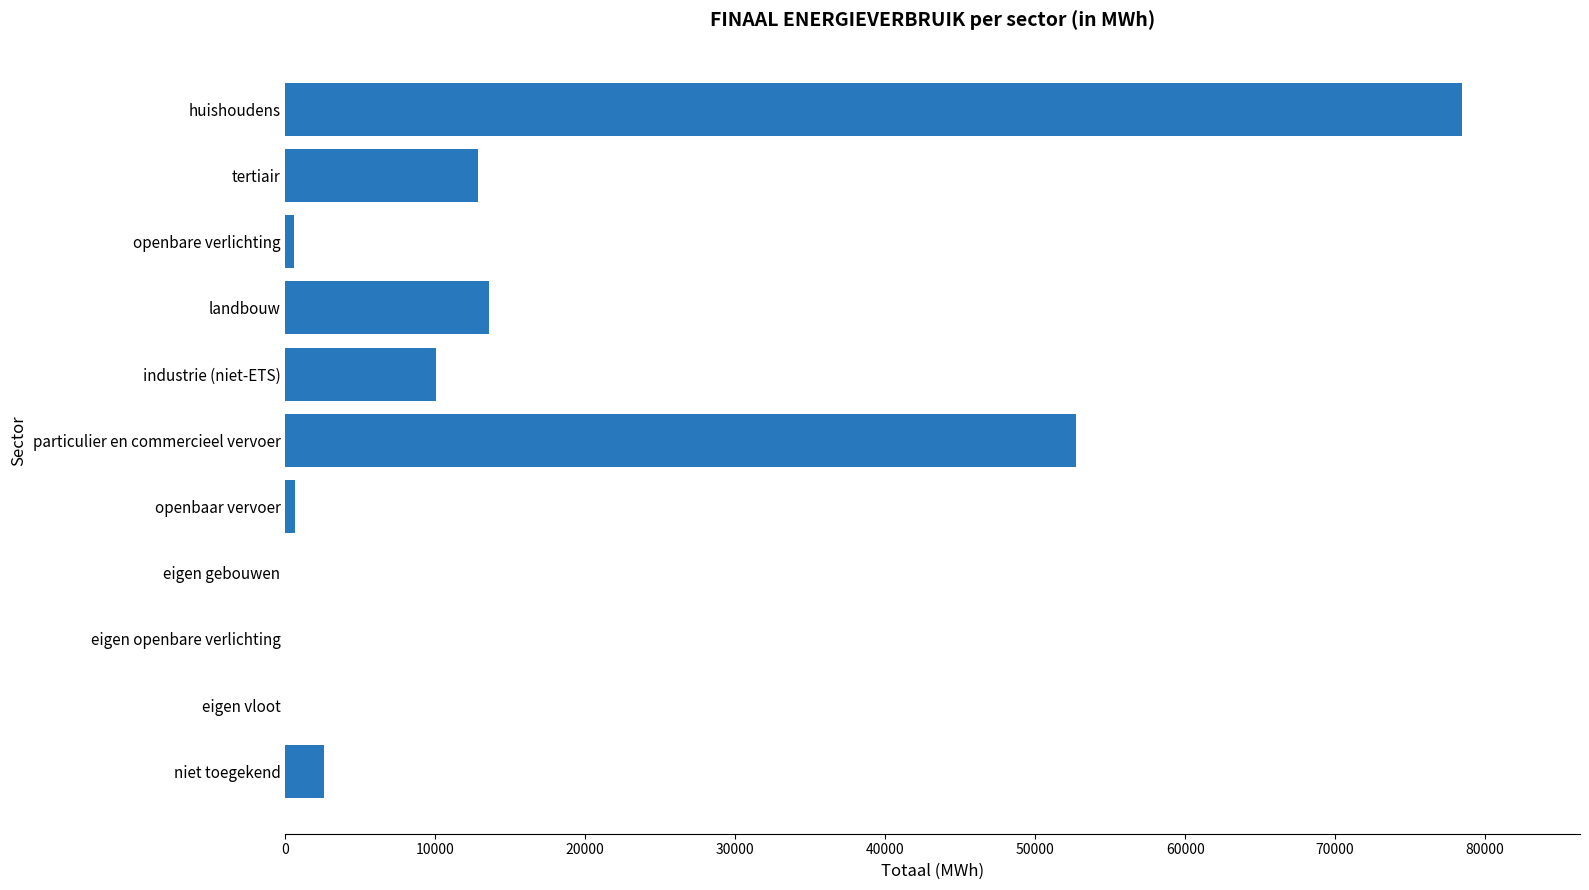

Which label corresponds to the largest value in the chart?

huishoudens